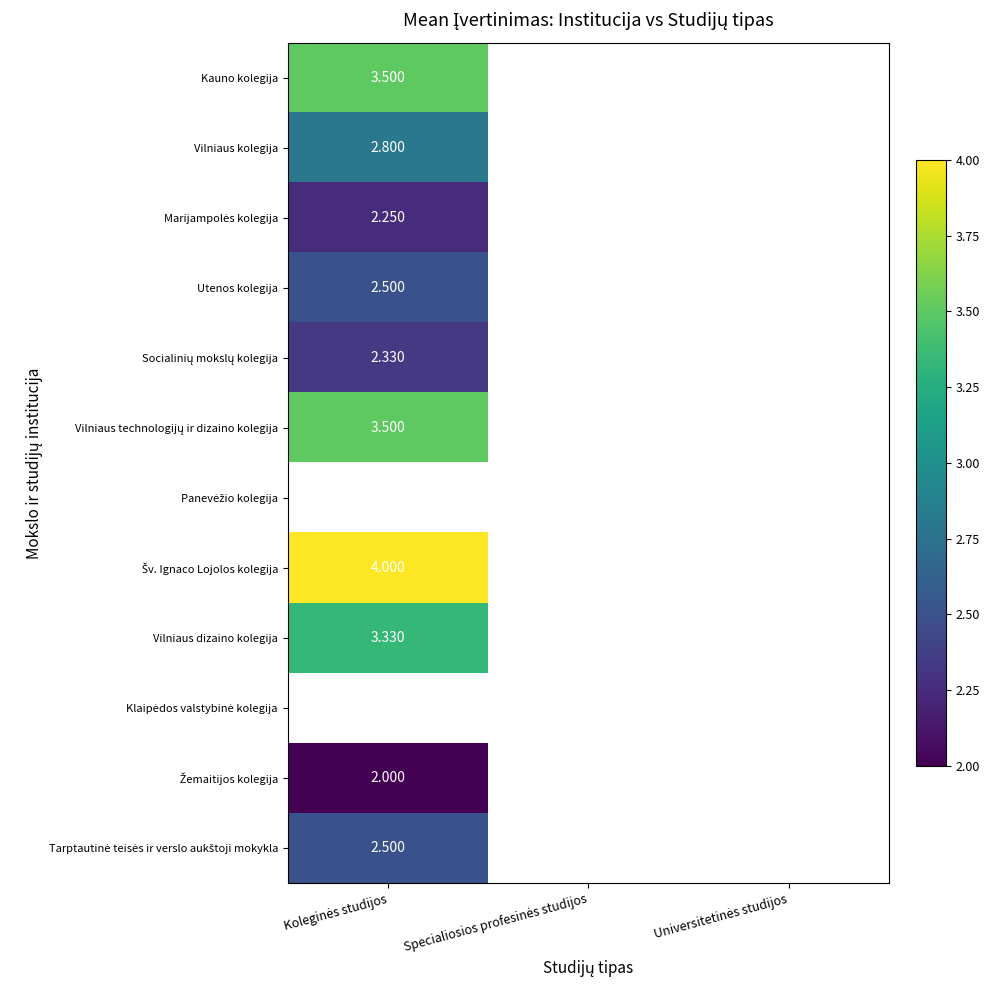

The value of Marijampolės kolegija at Koleginės studijos is 0.8. True or false?

False